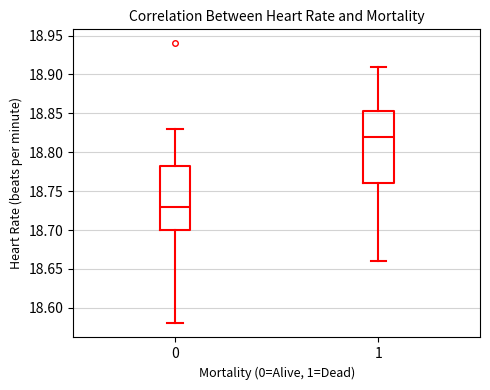

Reading left to right, transcribe this box plot: for each box, give where its median line is, the range the box spans, and where its two whiskers end, as read against the y-axis. The values are not printed on the chart, so give them approximately, as read against the axis.

0: median 18.730, box 18.700 to 18.785, whiskers 18.580 to 18.830
1: median 18.820, box 18.760 to 18.855, whiskers 18.660 to 18.910